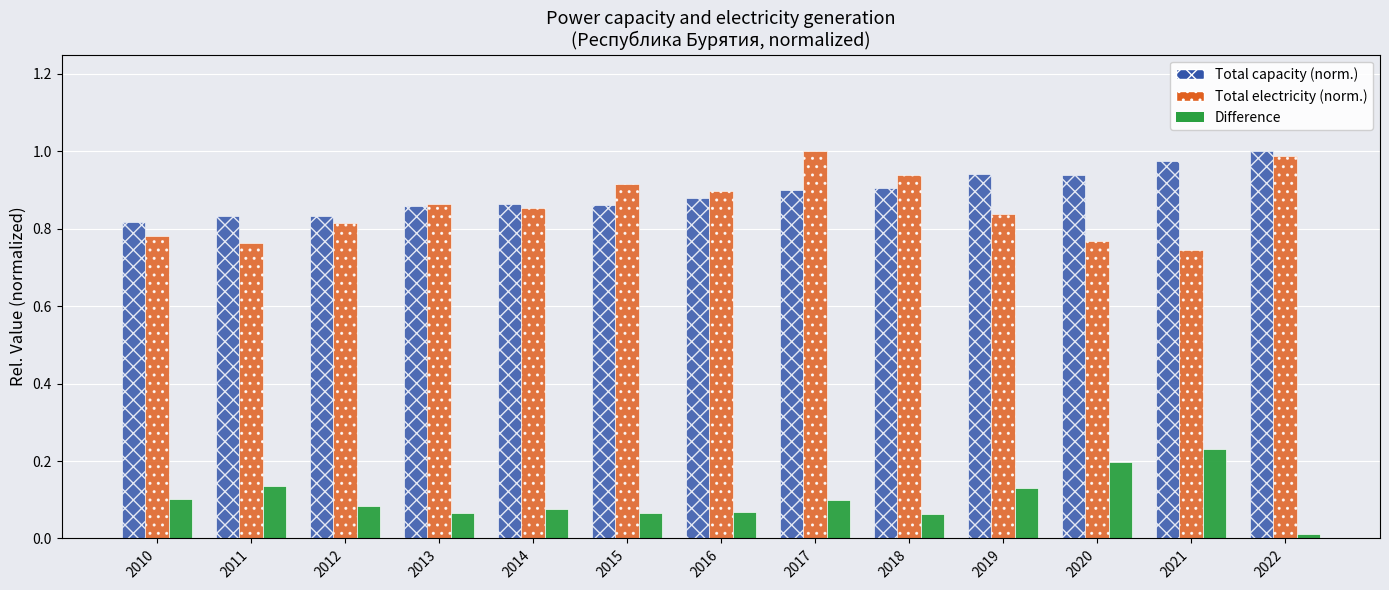

Rank the series at 2017 from highest to lowest value.

Total electricity (norm.), Total capacity (norm.), Difference